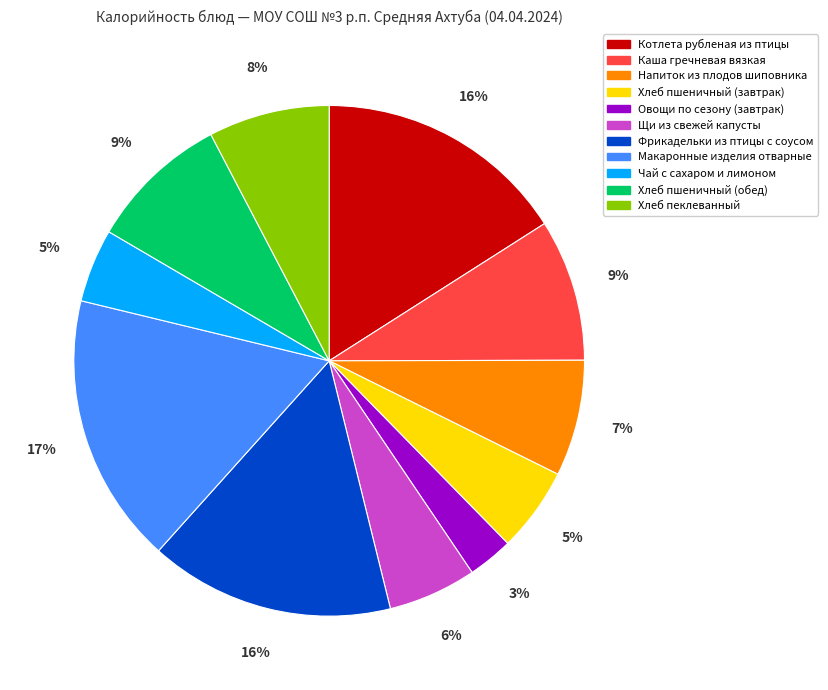

Which category has the smallest portion of the pie?

Овощи по сезону (завтрак)